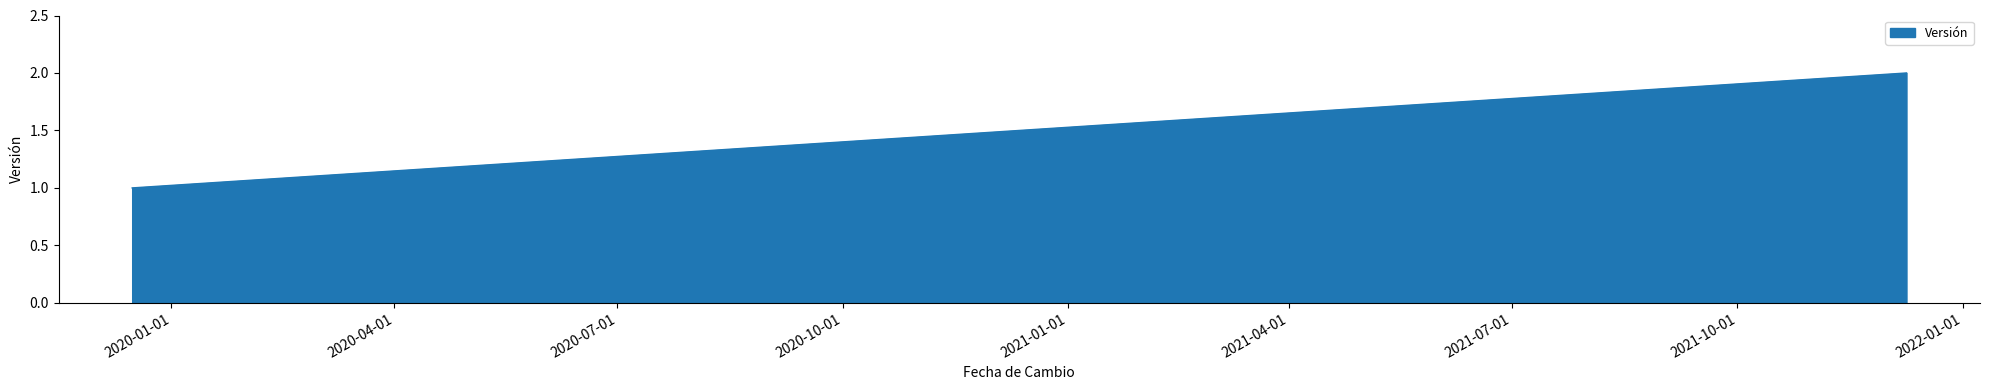

How many data points are less than 2?

1